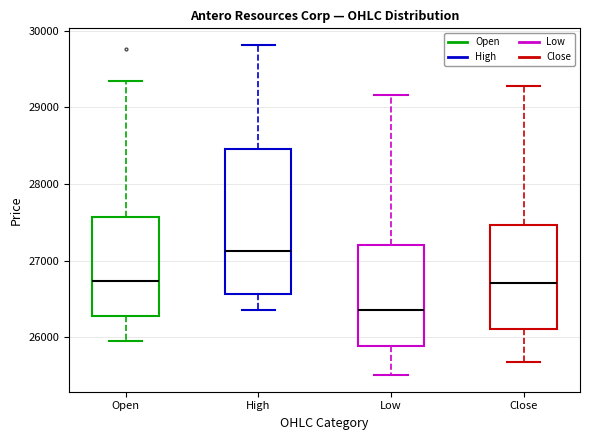

Which box has the highest median line?

High